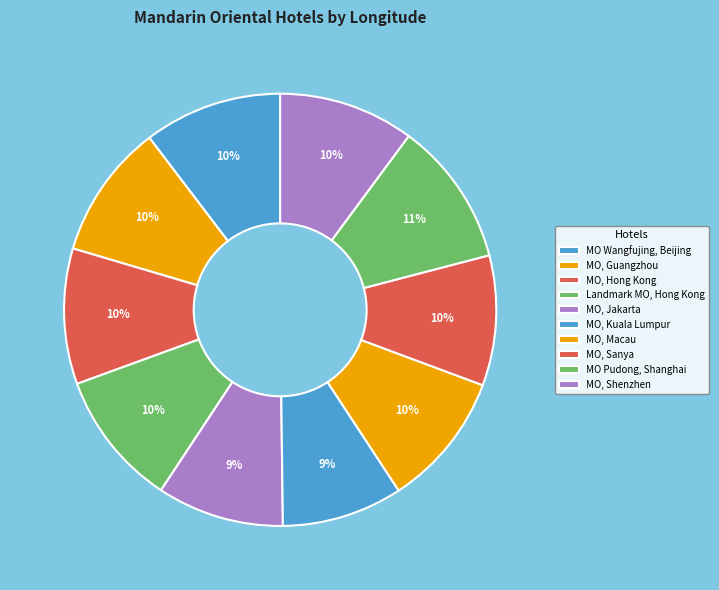

Is there a majority slice in this chart?

No